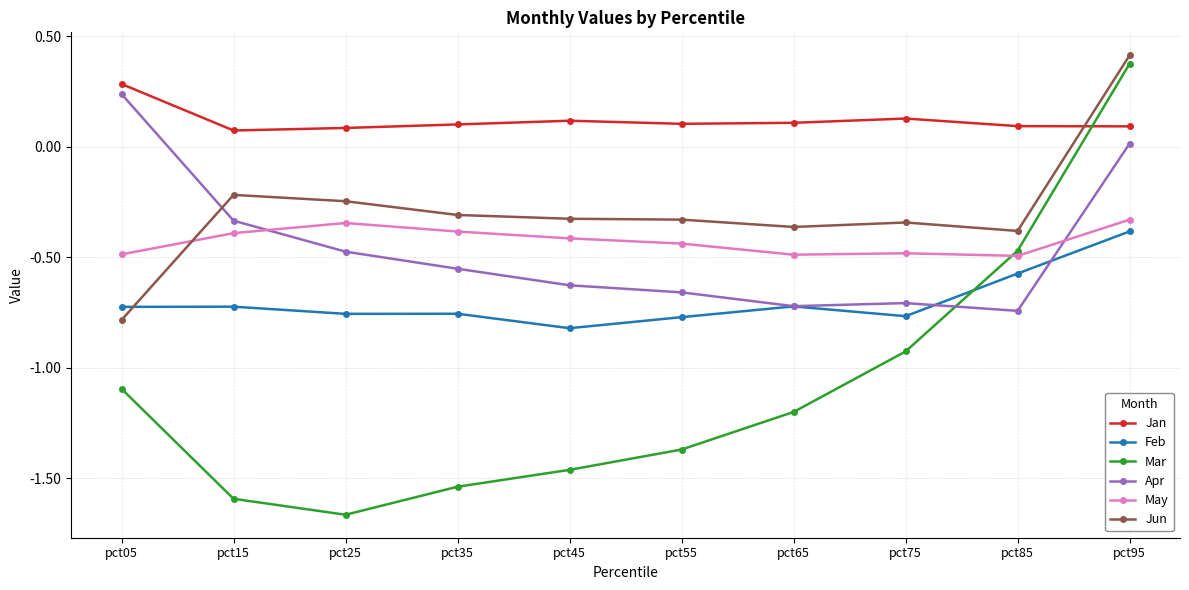

How many intersections are there between Apr and Mar?

1